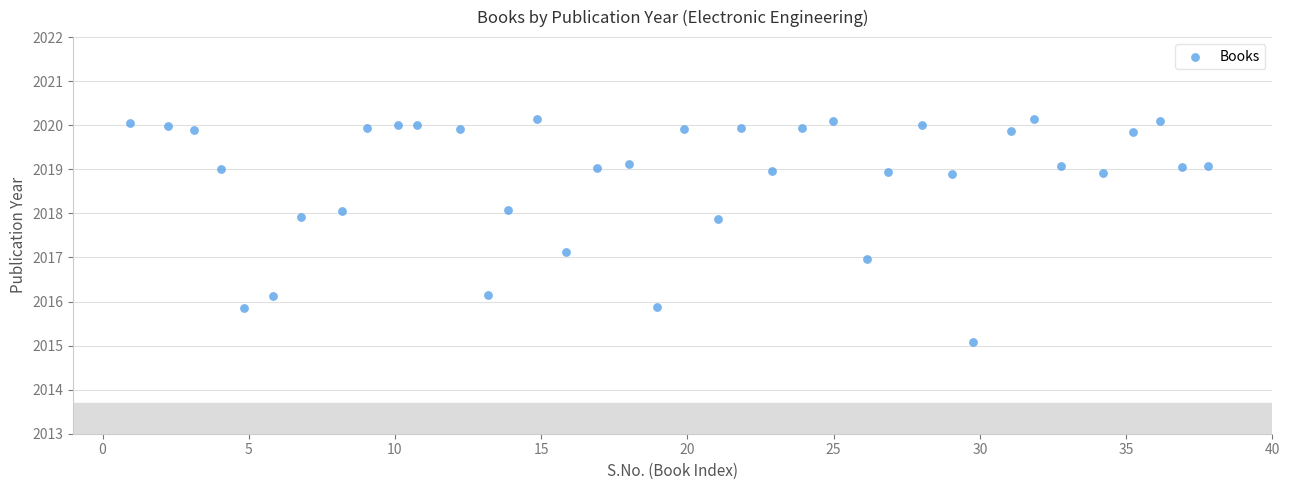

What is the range of Y values (max minus min)?

5.1